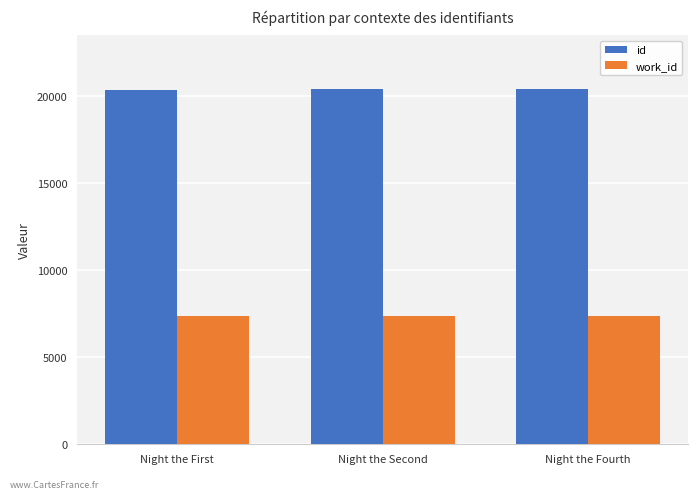

List the series in order of their peak value, highest first.

id, work_id